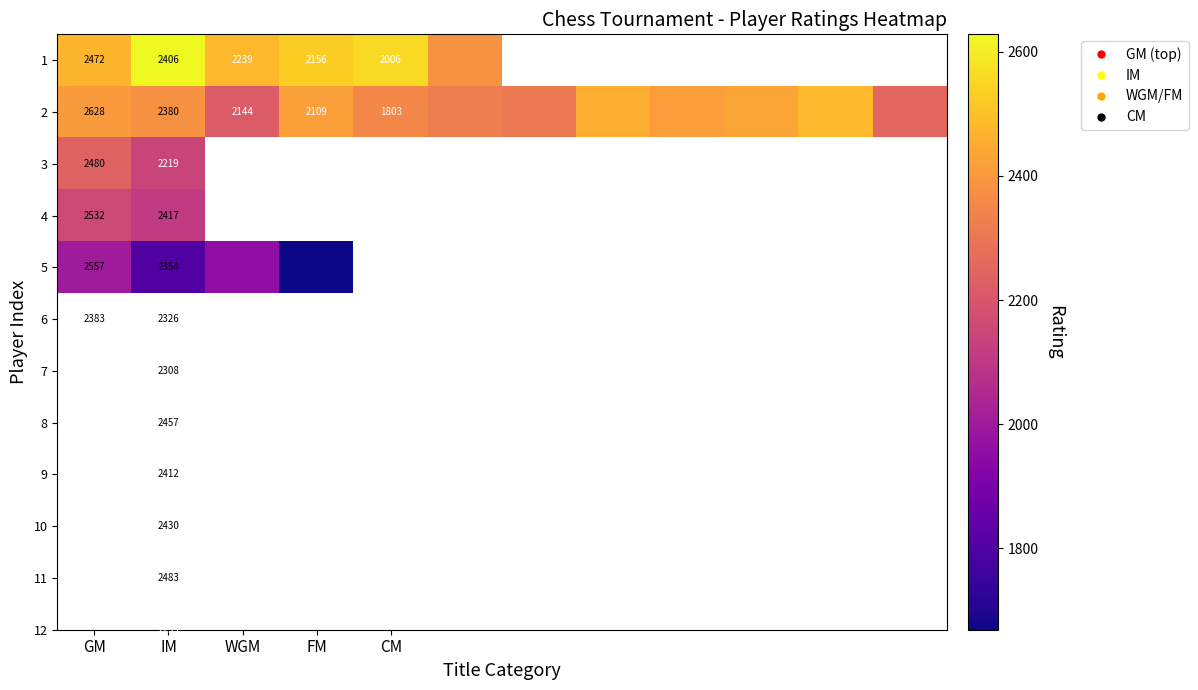

At GM, list the series in order from largest to smallest.

2, 5, 4, 3, 1